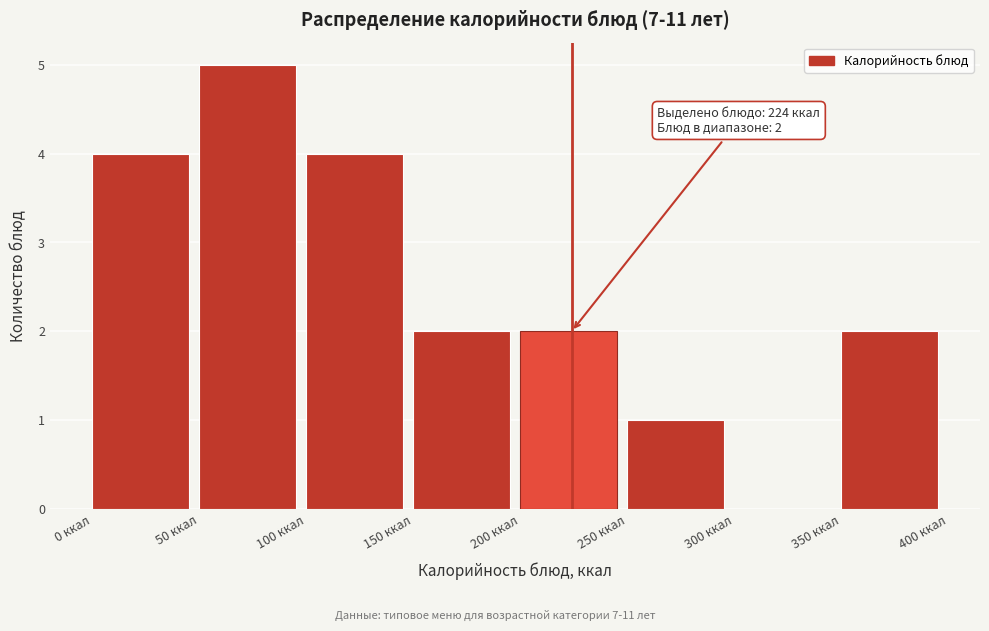

Over which range of the x-axis is the bar tallest?

50 to 100